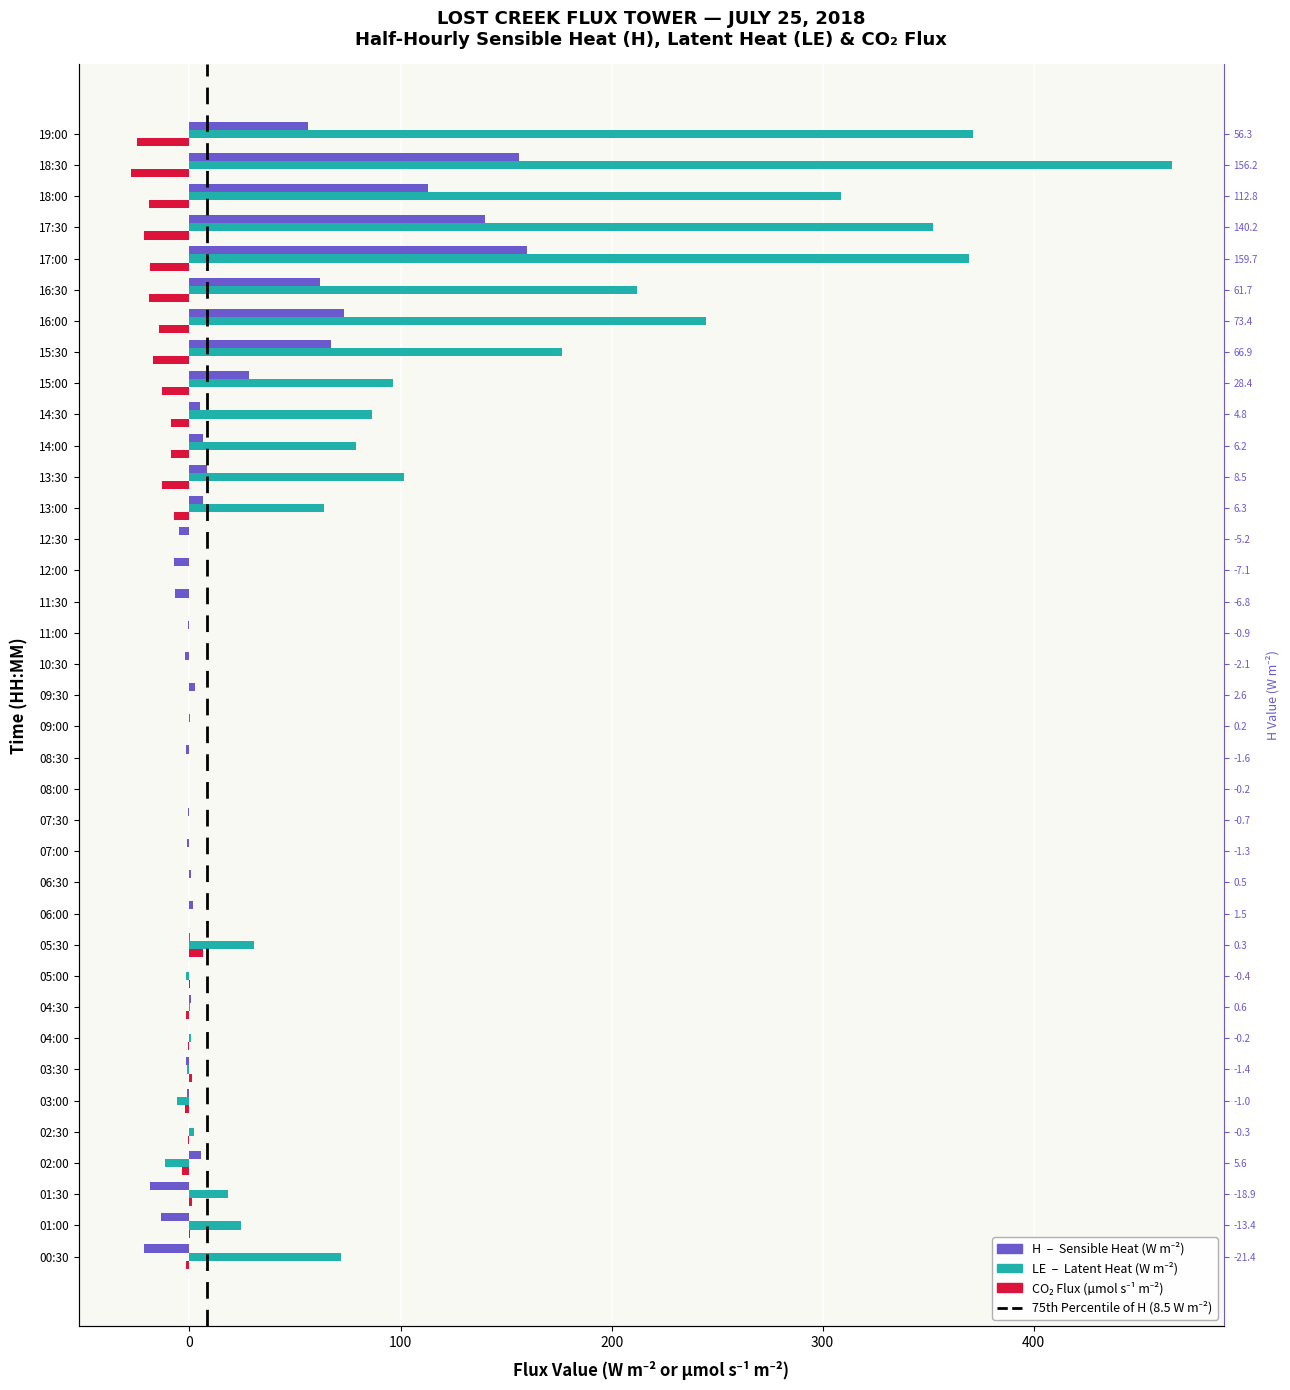

What is the difference between the maximum and second lowest values in the H (W/m²) series?

178.6